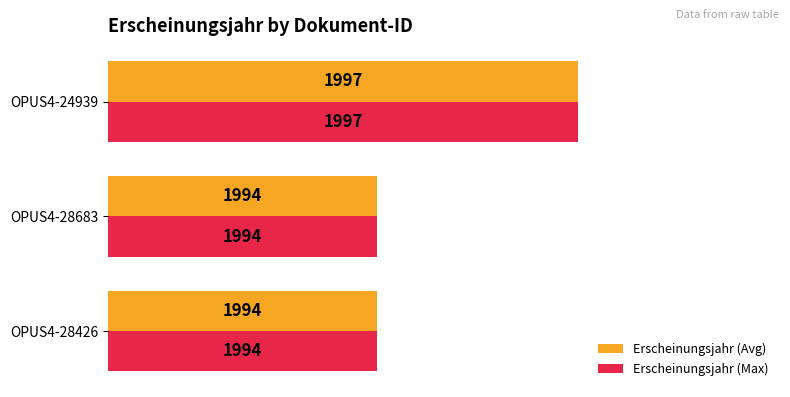

The Erscheinungsjahr (Avg) series shows 2822 at OPUS4-28683. True or false?

False